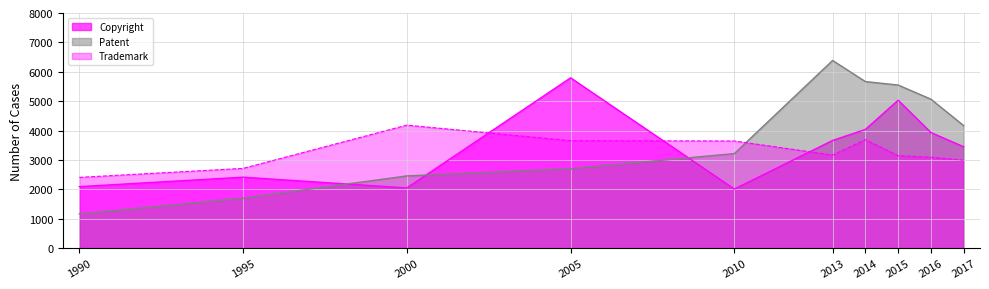

At which label is Copyright closest to 3904?

2016